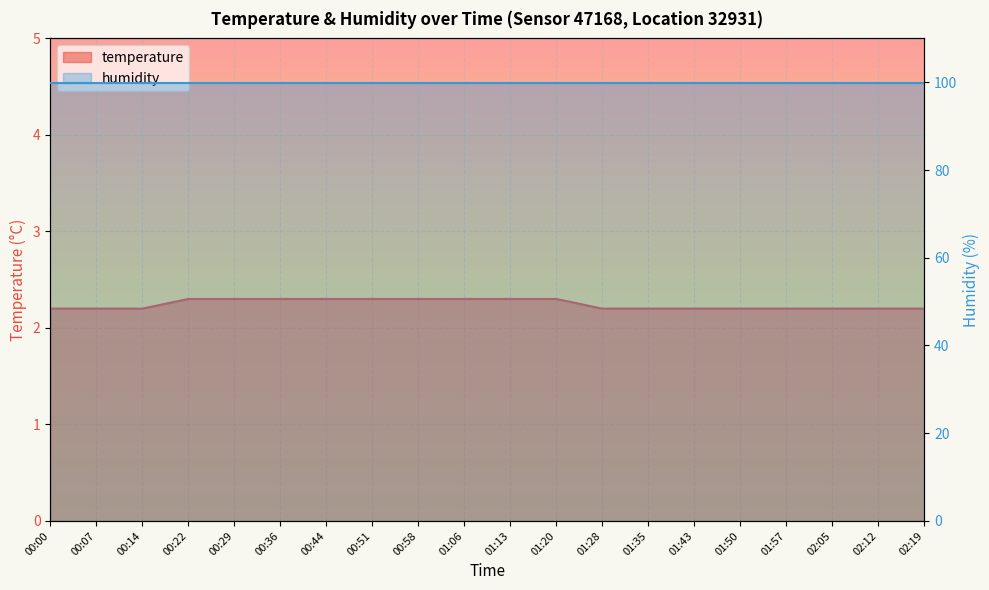

Is it true that the value at 00:00 is 1.1?

False